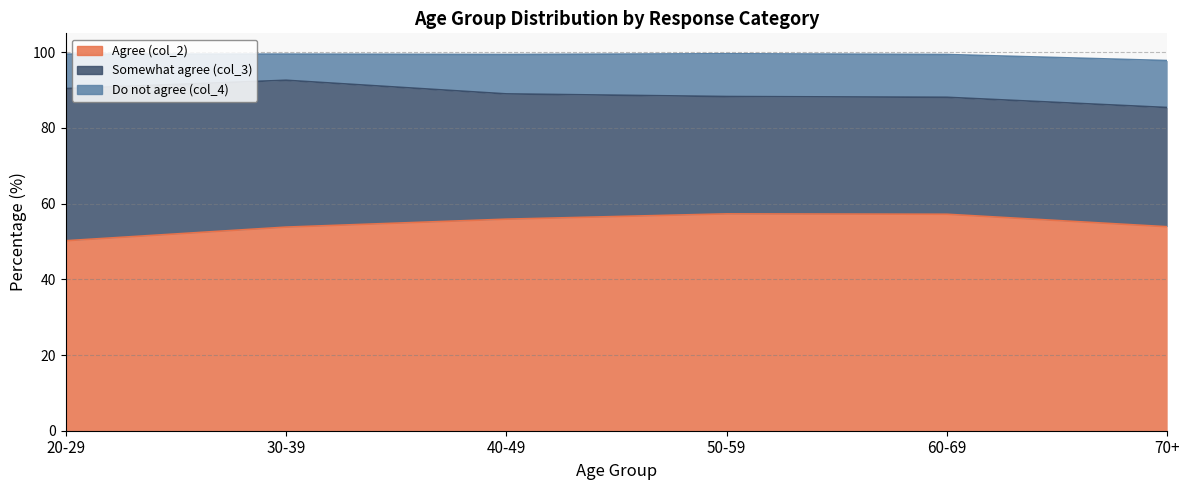

At which label does col_4 reach its minimum?

30-39